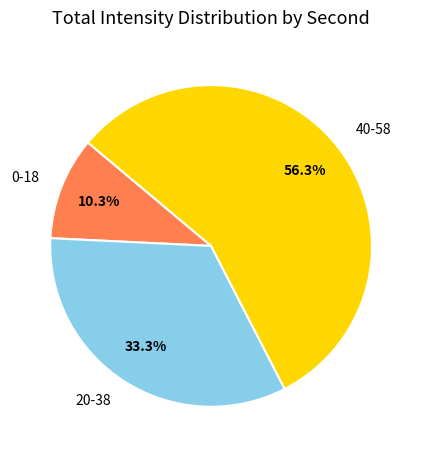

What is the majority slice?

40-58